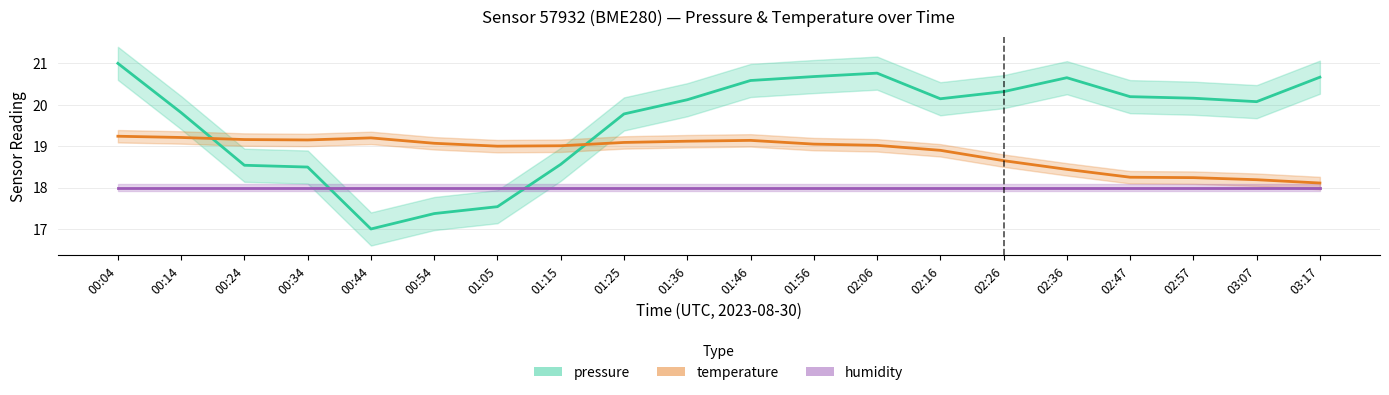

Where is the first local minimum for pressure?

00:44